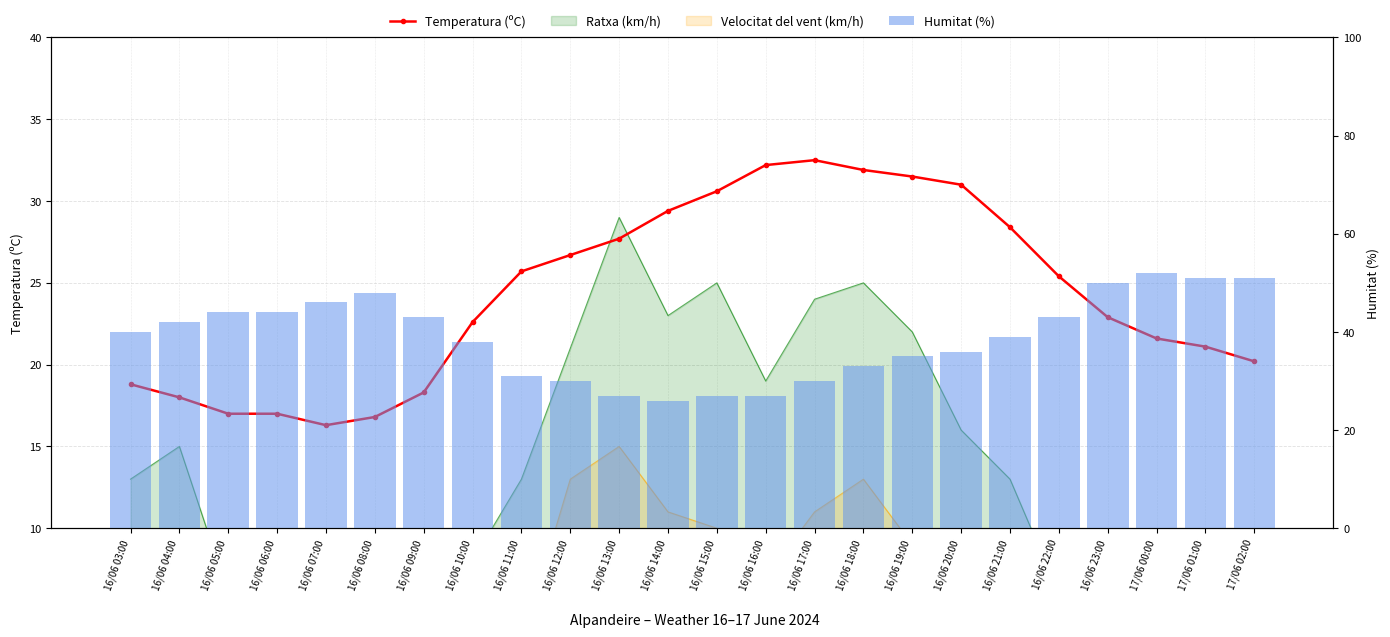

What is the sum of all Temperatura (ºC) values?

583.6